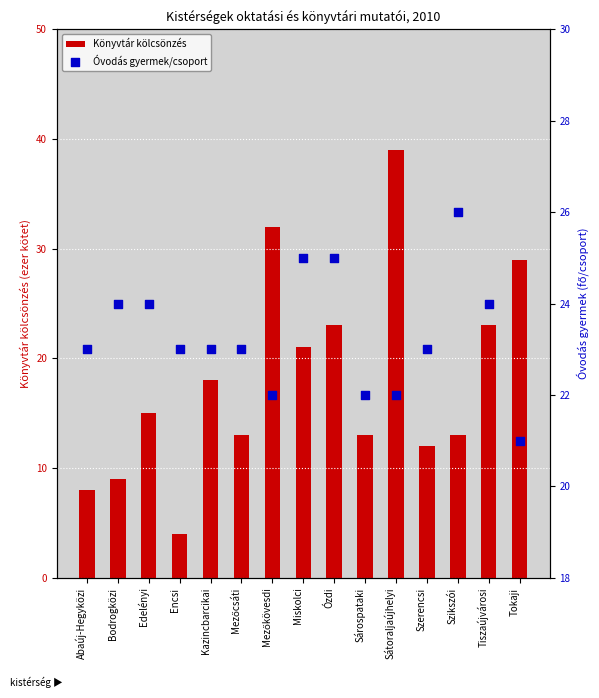

What are all the series names shown in the legend?

Könyvtár kölcsönzés, Óvodás gyermek/csoport